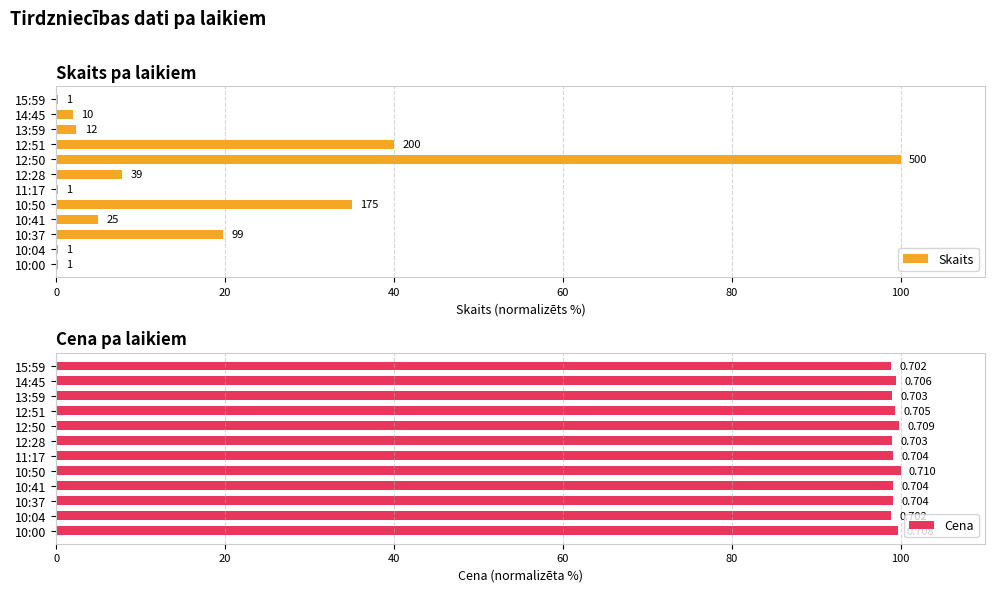

The value of Cena at 12:50 is 48.4. True or false?

False